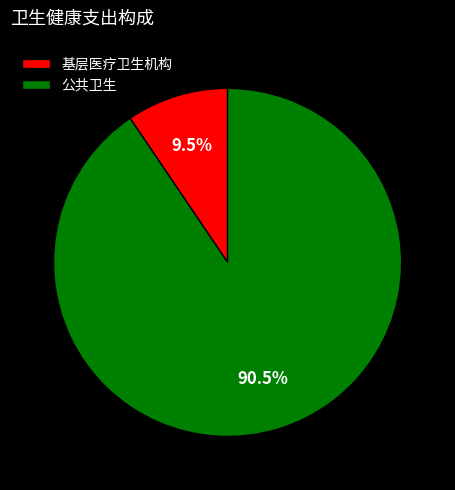

Which has a higher value, 公共卫生 or 基层医疗卫生机构?

公共卫生